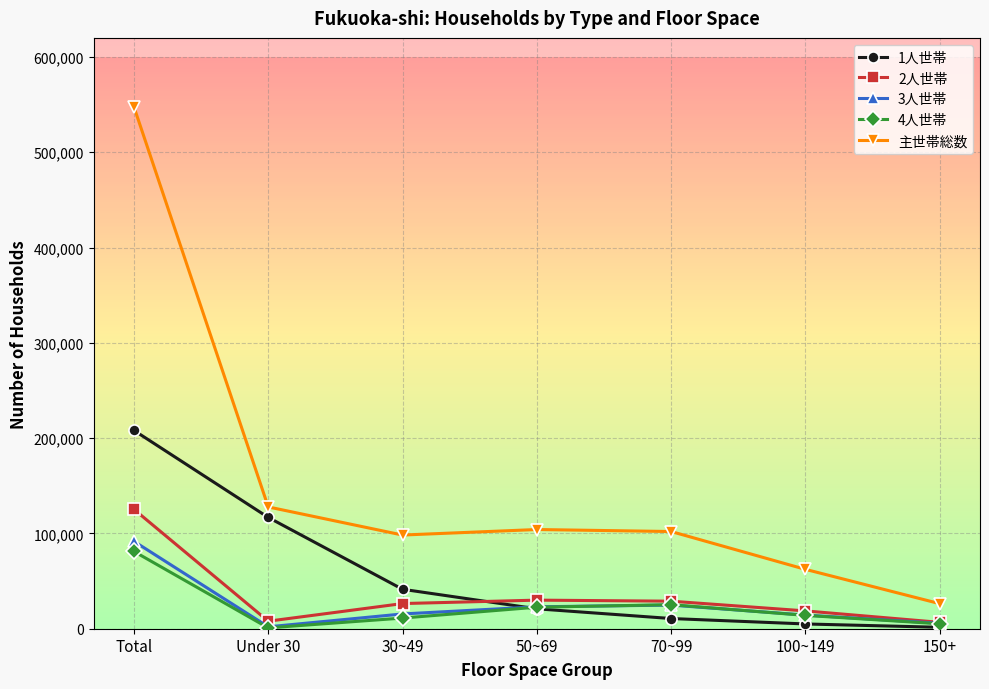

What is the minimum value for 主世帯総数?

26300